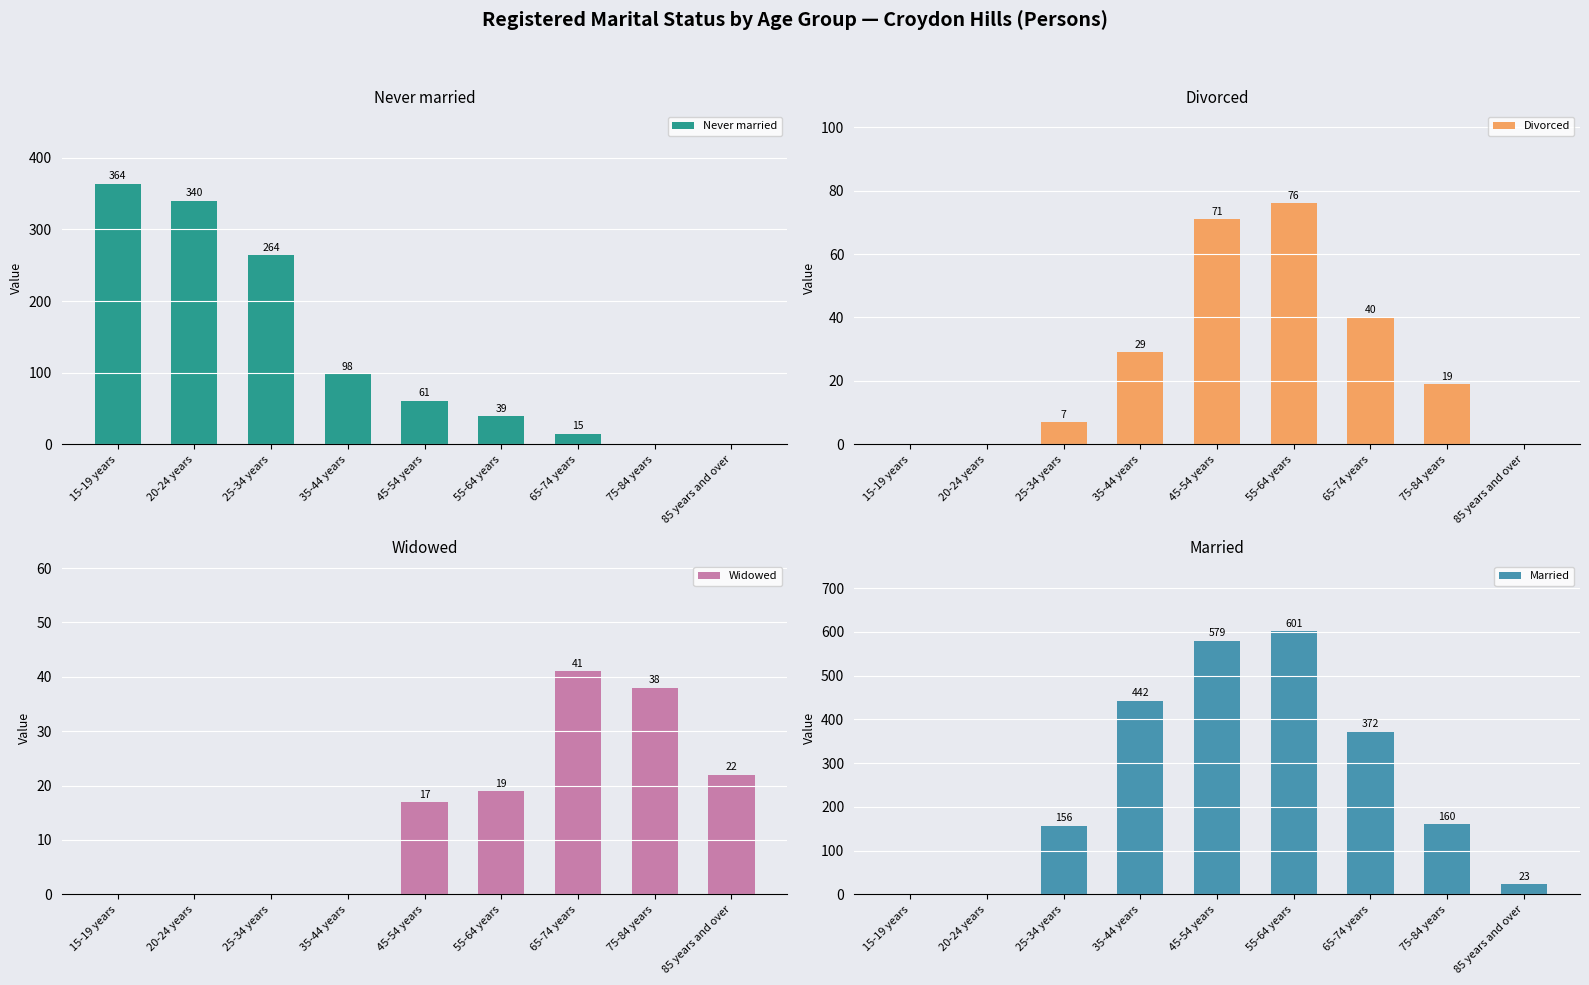

What position from the right is 15-19 years?

9